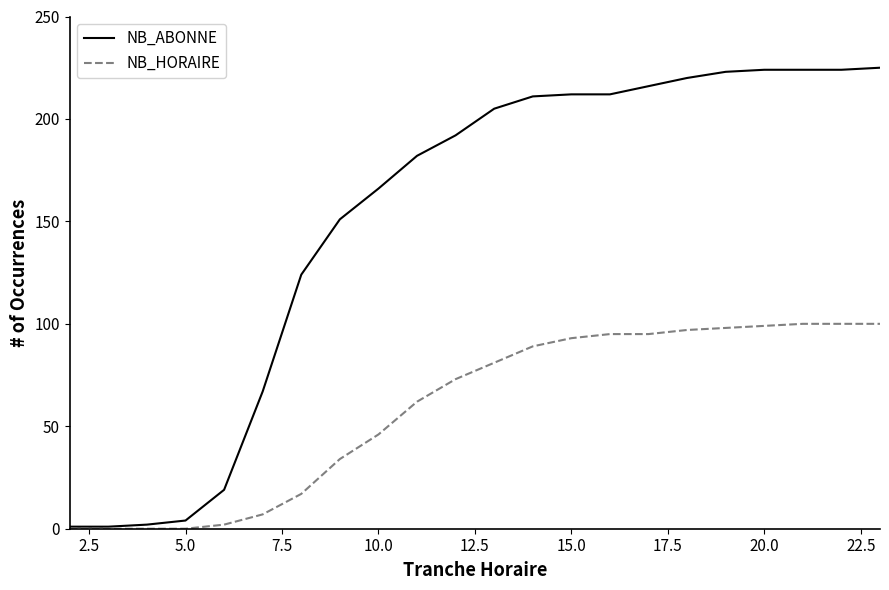

What is the highest value of the NB_ABONNE series?

225